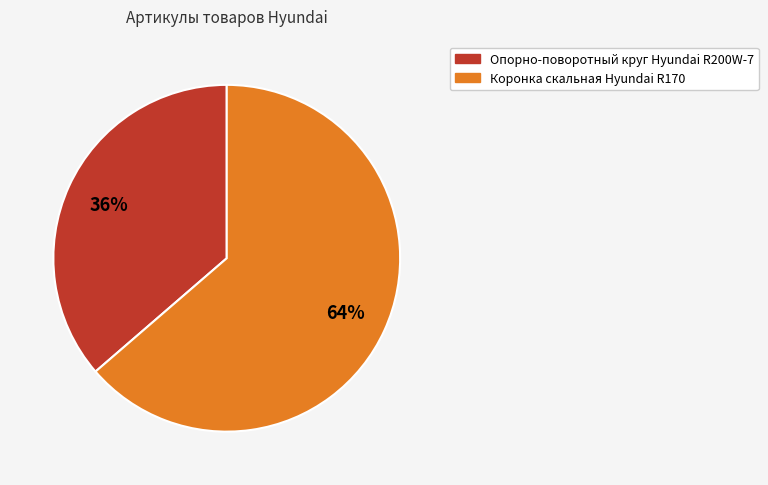

Rank the categories by value from highest to lowest.

Коронка скальная Hyundai R170, Опорно-поворотный круг Hyundai R200W-7